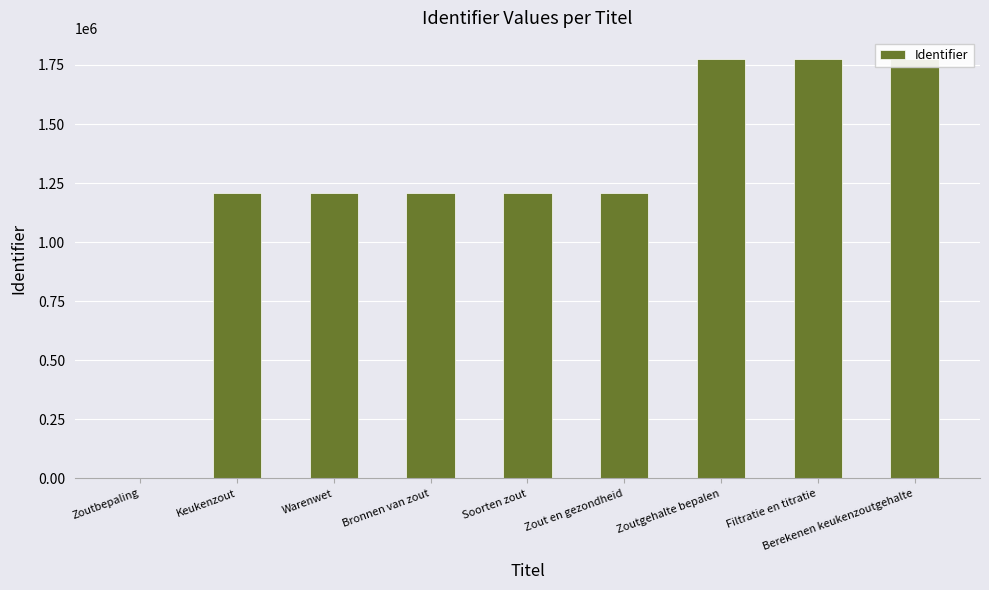

At which label does the data first exceed 1207190?

Soorten zout